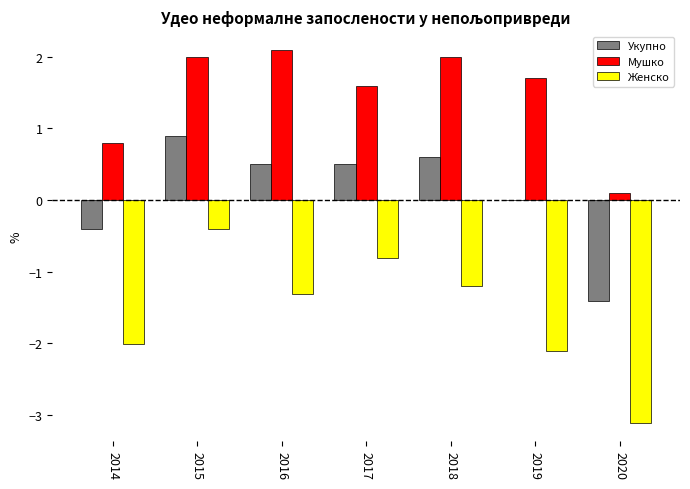

Which series has the widest spread of values?

Женско